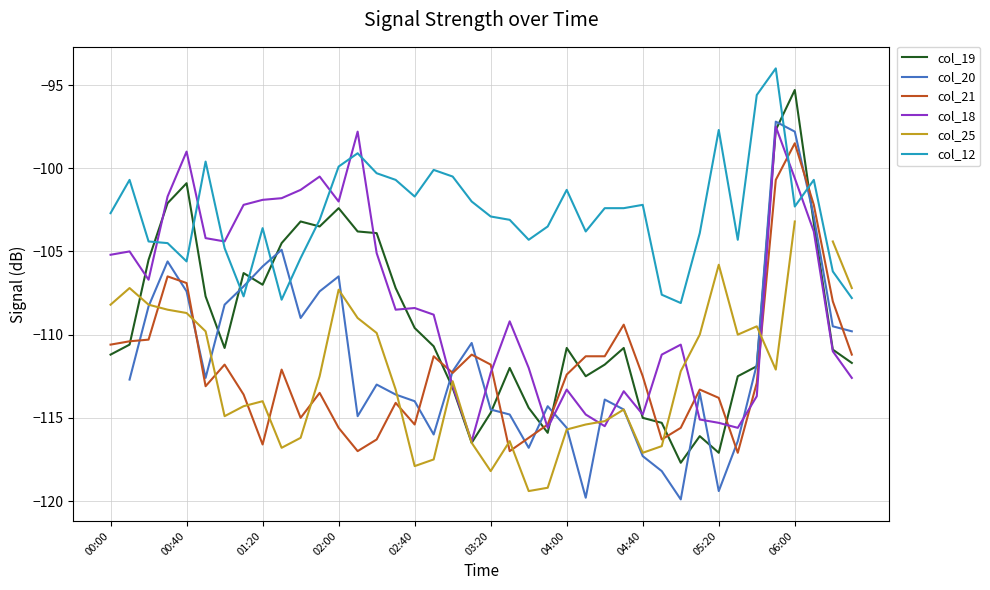

True or false: col_18 has more than 0 points higher than both neighbors.

True